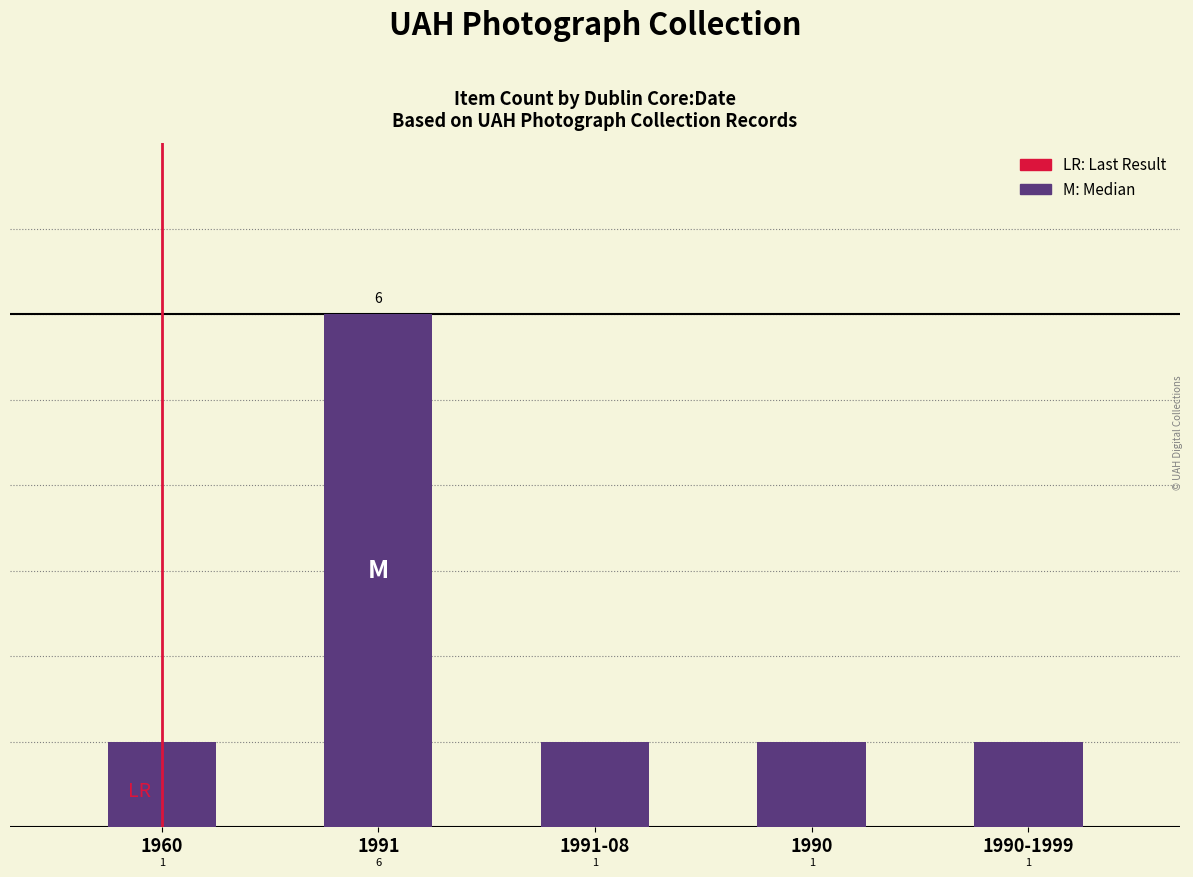

Which category has the highest value across all series?

1991